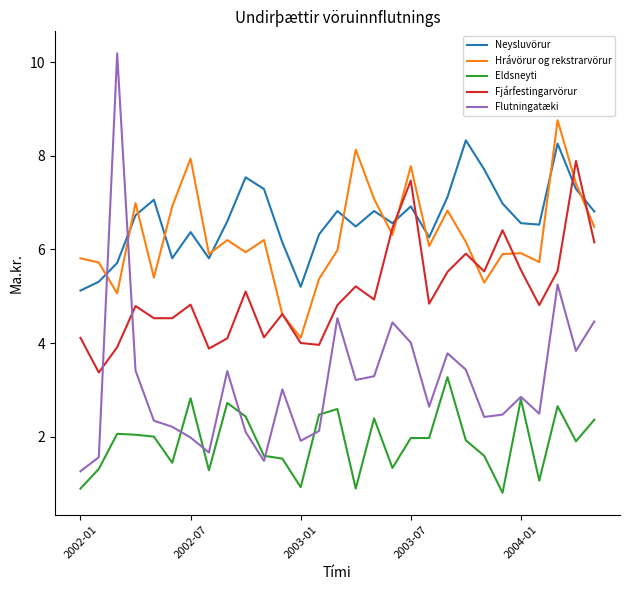

True or false: Hrávörur og rekstrarvörur and Eldsneyti cross at least once.

False